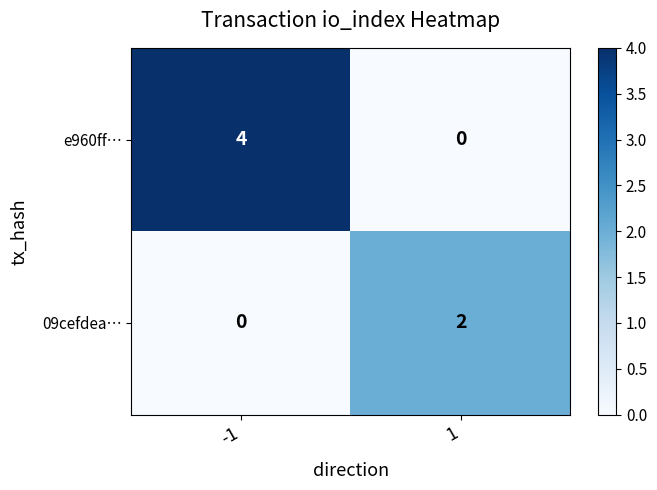

What is the highest value of the e960ff… series?

4